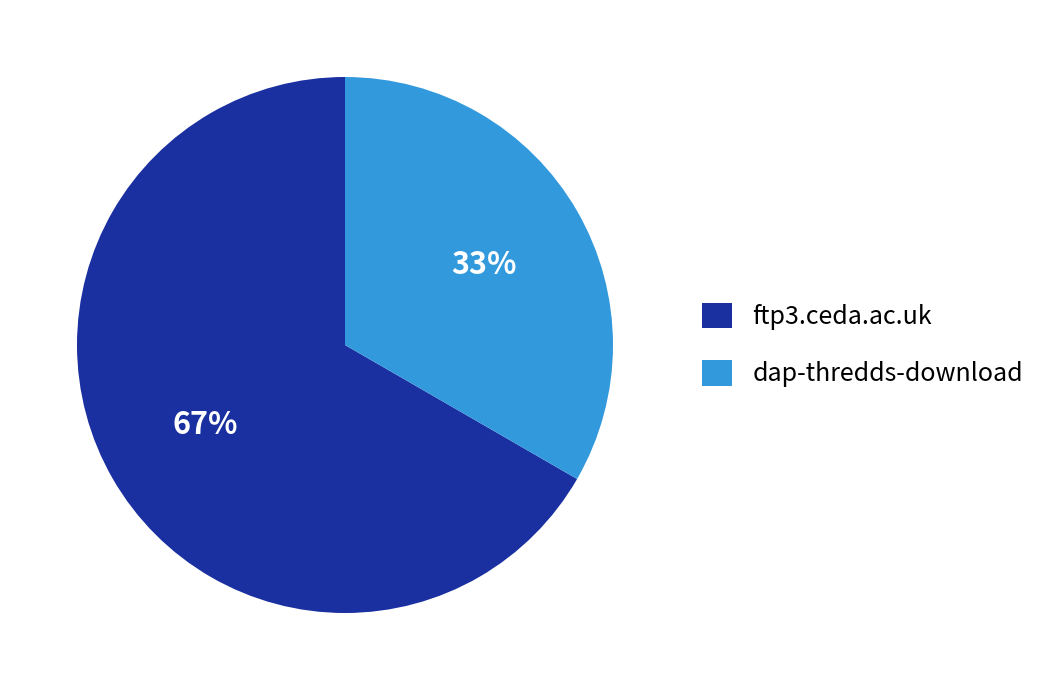

Combined, do dap-thredds-download and ftp3.ceda.ac.uk account for over 50%?

Yes